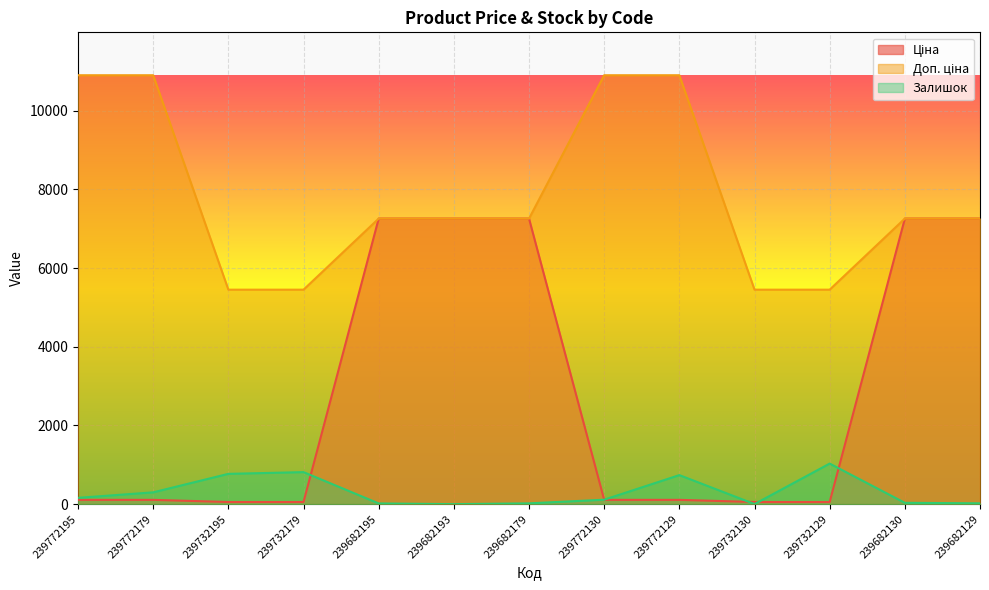

What is the difference between the Доп. ціна values at 239772195 and 239732179?

5451.0